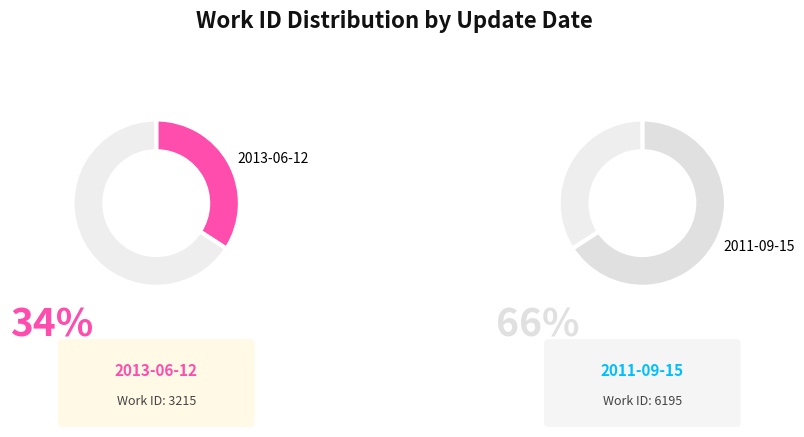

What percentage is the 2013-06-12 slice, to the nearest percent?

34%